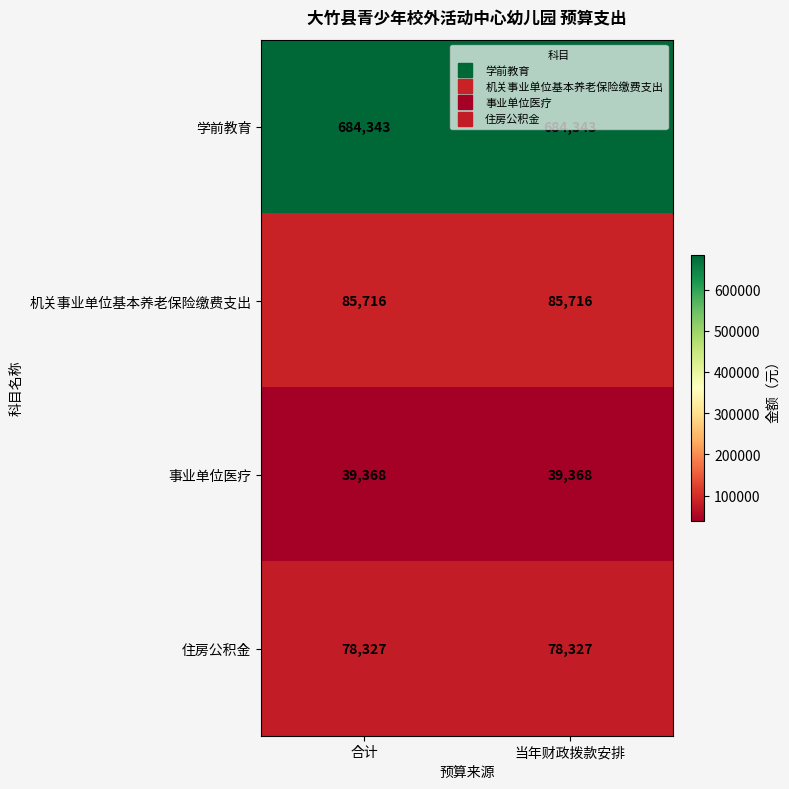

What is the difference between the highest and lowest values at 合计?

644975